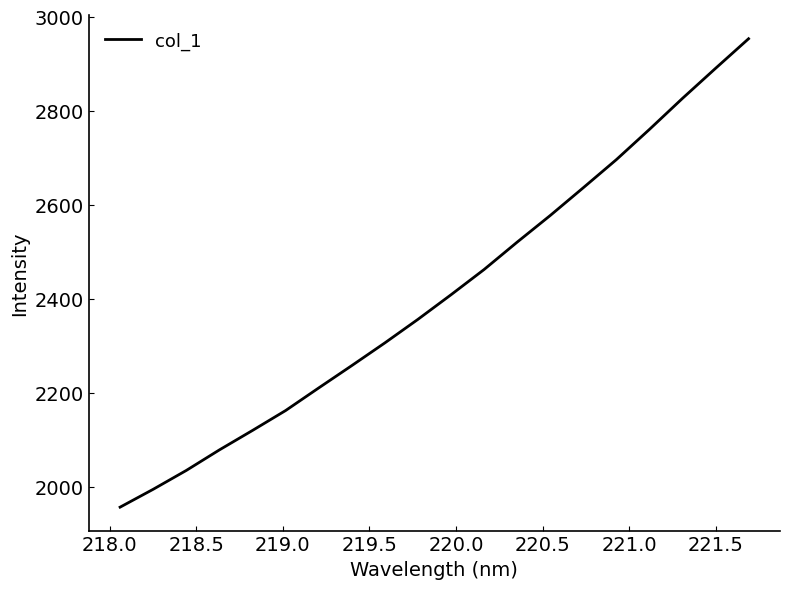

What is the greatest value displayed?

2953.0